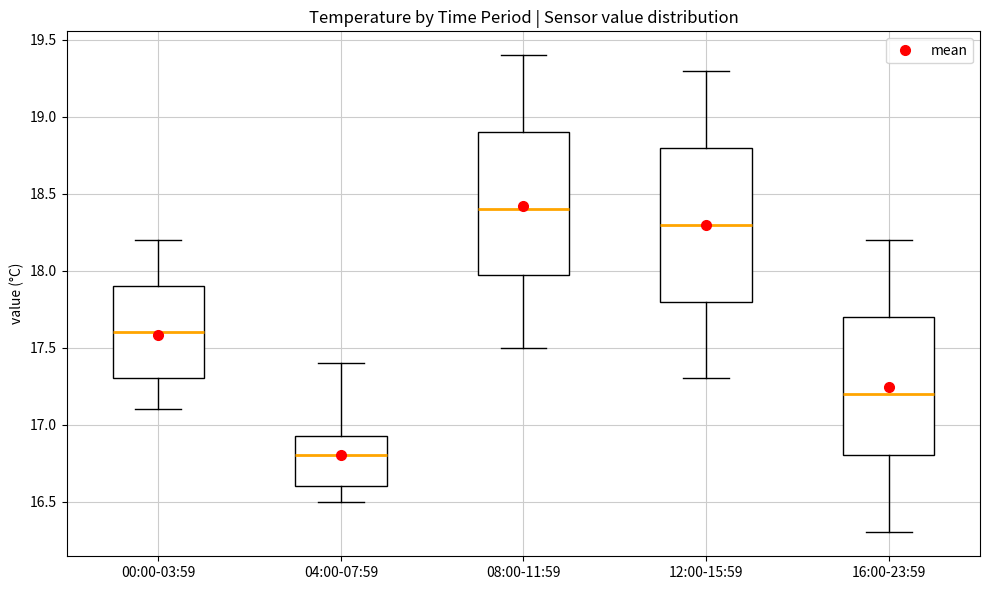

Reading left to right, read every box against the y-axis: the position of its median line, the range the box covers, and the ends of its whiskers. The values are not printed on the chart, so give them approximately, as read against the axis.

00:00-03:59: median 17.60, box 17.30 to 17.90, whiskers 17.10 to 18.20
04:00-07:59: median 16.80, box 16.60 to 16.95, whiskers 16.50 to 17.40
08:00-11:59: median 18.40, box 18.00 to 18.90, whiskers 17.50 to 19.40
12:00-15:59: median 18.30, box 17.80 to 18.80, whiskers 17.30 to 19.30
16:00-23:59: median 17.20, box 16.80 to 17.70, whiskers 16.30 to 18.20